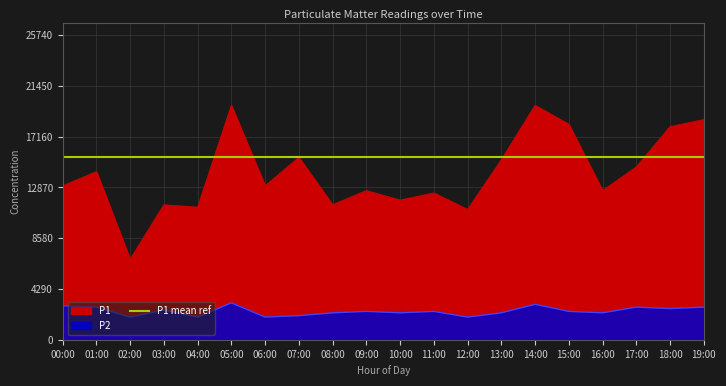

List the labels in order of P1 value, largest first.

05:00, 14:00, 19:00, 15:00, 18:00, 07:00, 13:00, 17:00, 01:00, 00:00, 06:00, 09:00, 16:00, 11:00, 10:00, 03:00, 08:00, 04:00, 12:00, 02:00